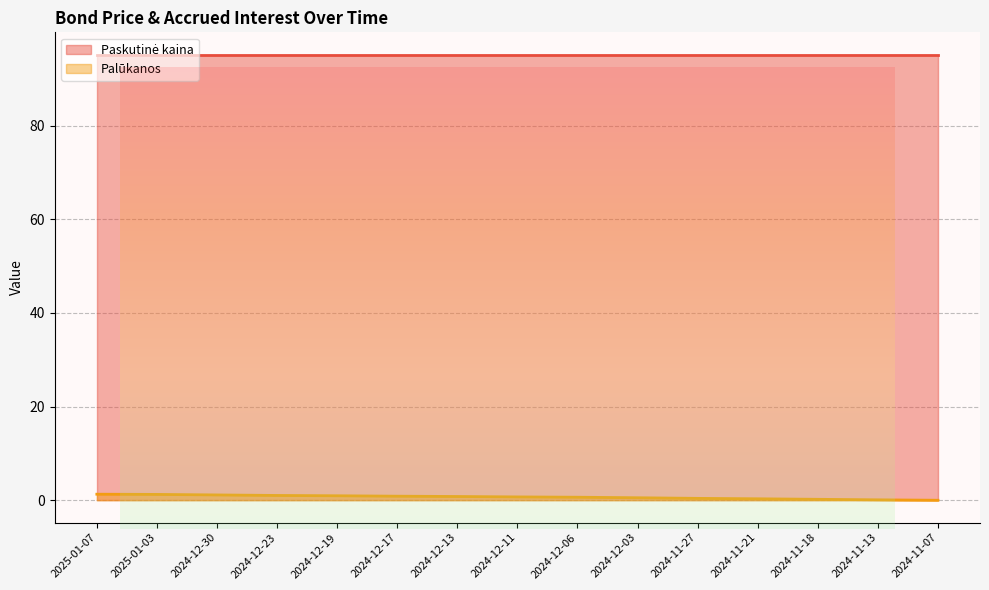

Rank the categories by value from lowest to highest.

2024-11-07, 2024-11-13, 2024-11-18, 2024-11-21, 2024-11-27, 2024-12-03, 2024-12-06, 2024-12-11, 2024-12-13, 2024-12-17, 2024-12-19, 2024-12-23, 2024-12-30, 2025-01-03, 2025-01-07